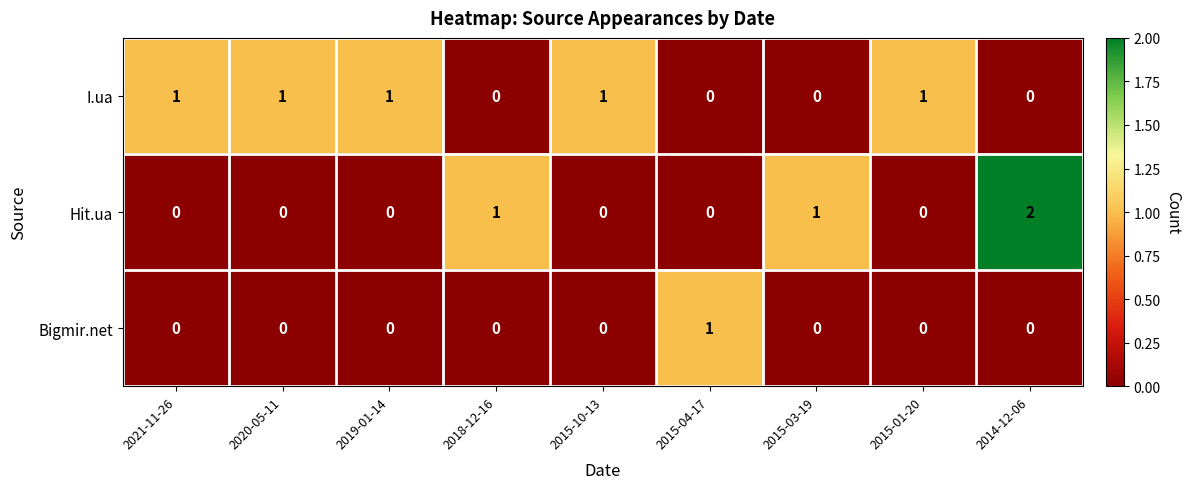

Which category has the highest value across all series?

2014-12-06